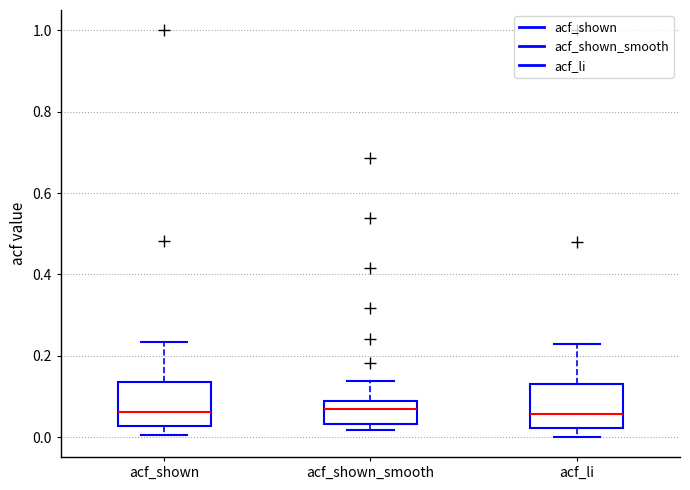

Where does the median line of the box for acf_li sit on the y-axis? The values are not printed on the chart, so give them approximately, as read against the axis.

0.06